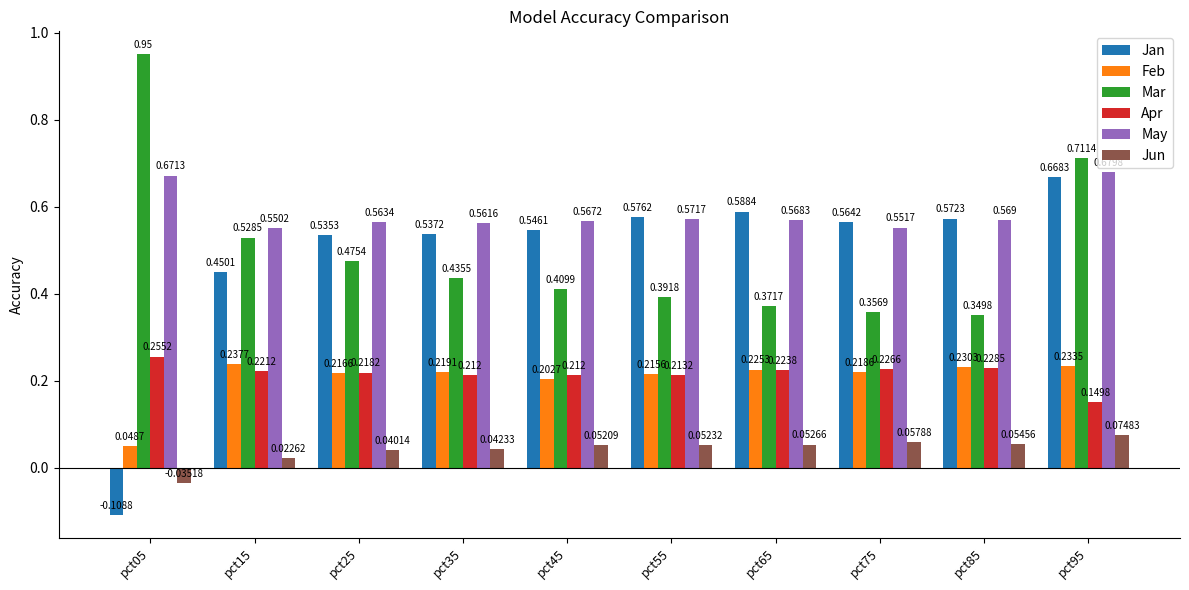

Rank the series by their maximum value, from lowest to highest.

Jun, Feb, Apr, Jan, May, Mar